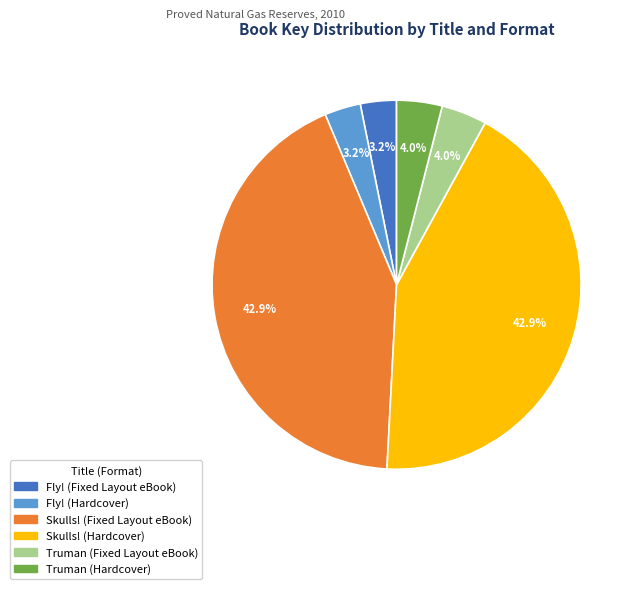

Between Skulls! (Fixed Layout eBook) and Truman (Fixed Layout eBook), which is larger?

Skulls! (Fixed Layout eBook)